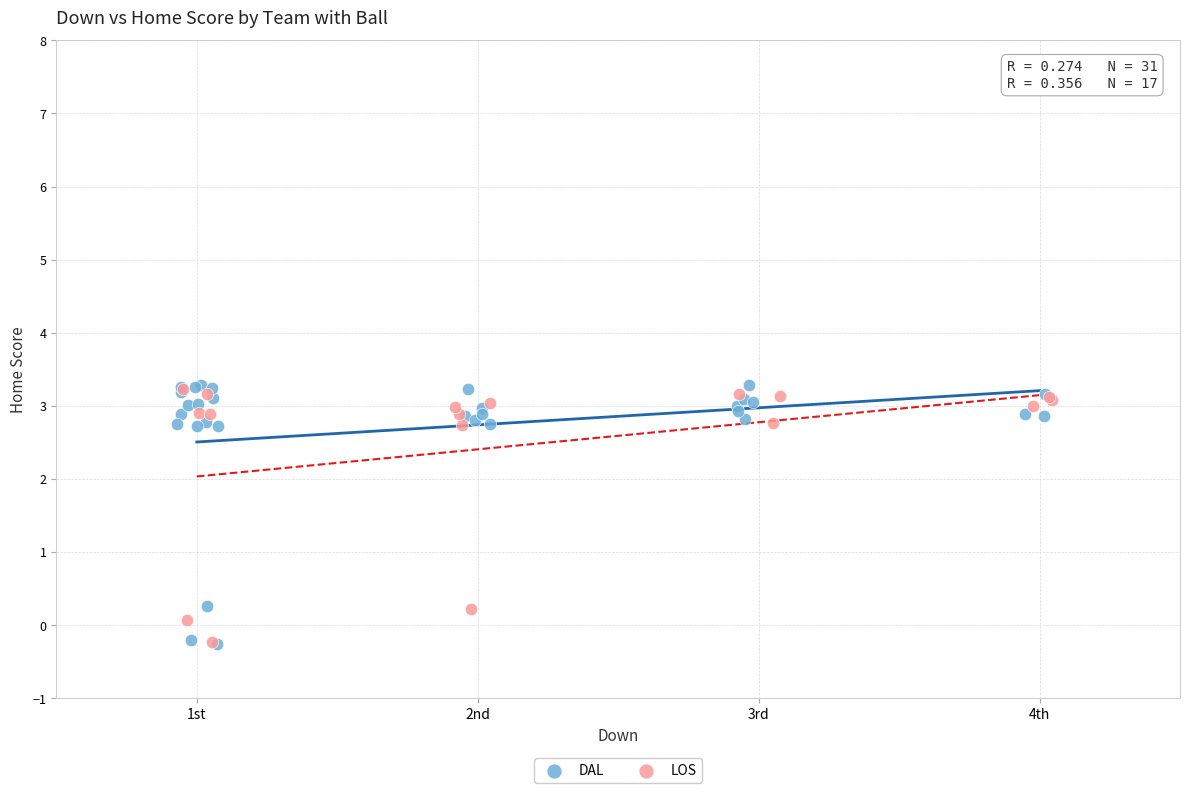

Which series has the widest spread of Y values?

DAL